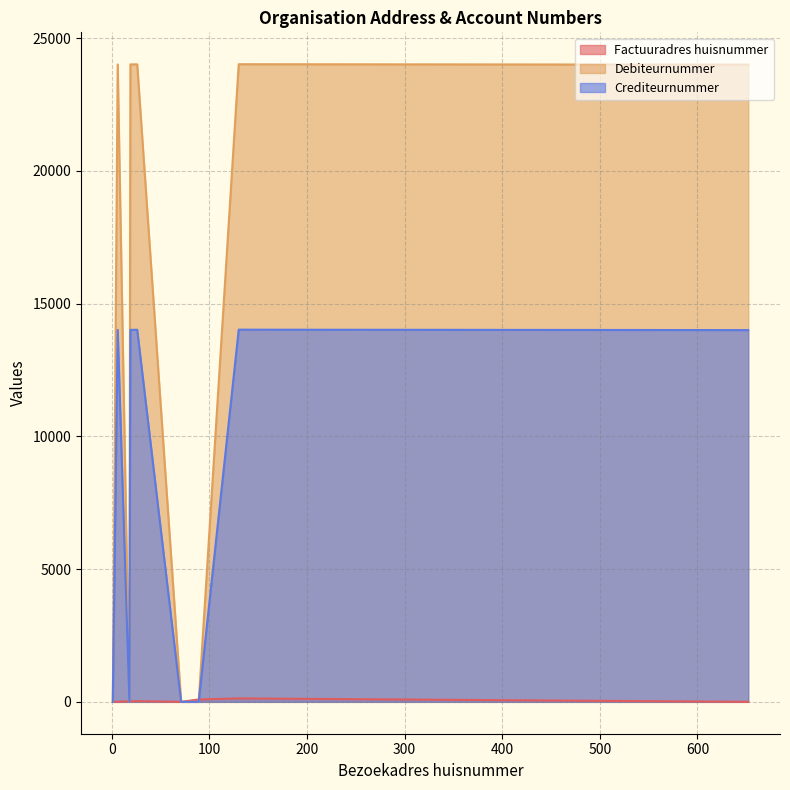

After their last crossing, which series has the higher values: Debiteurnummer or Factuuradres huisnummer?

Debiteurnummer